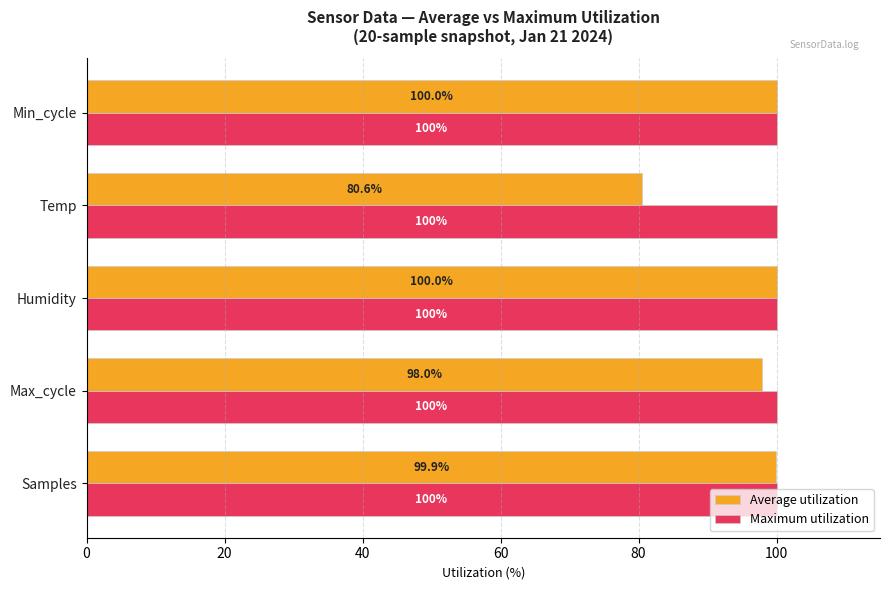

Which label corresponds to the smallest value in the chart?

Temp